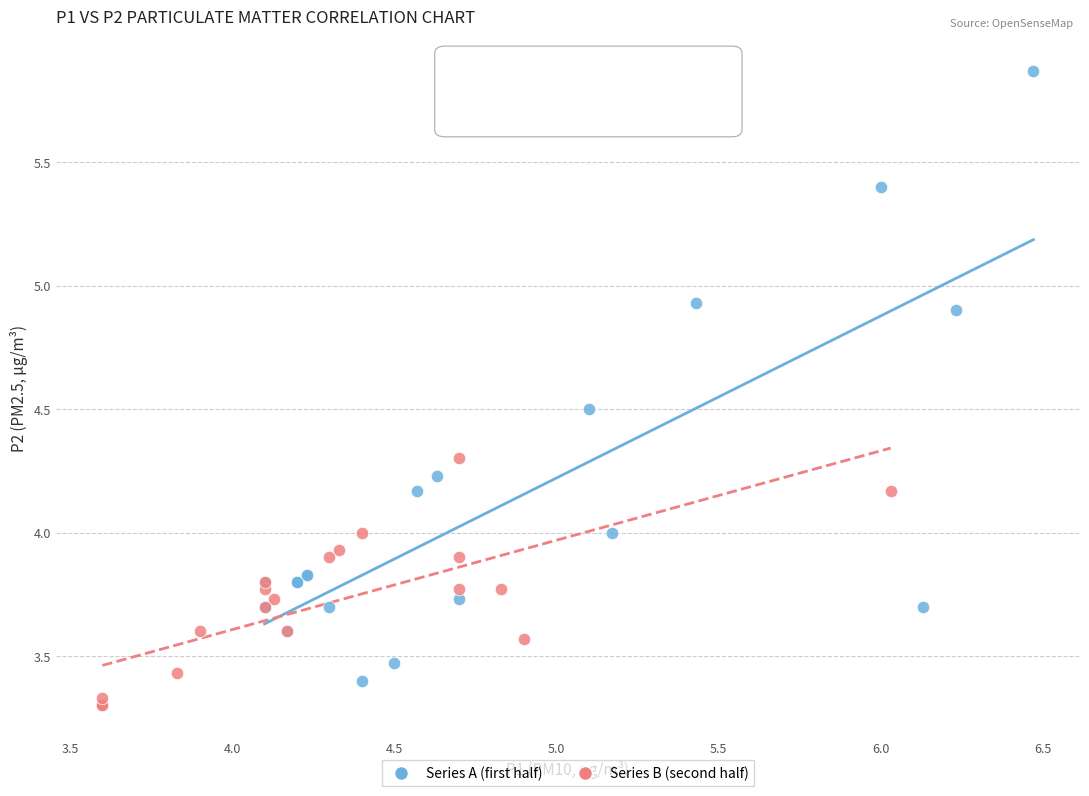

Which series contains the highest Y value?

Series A (first half)